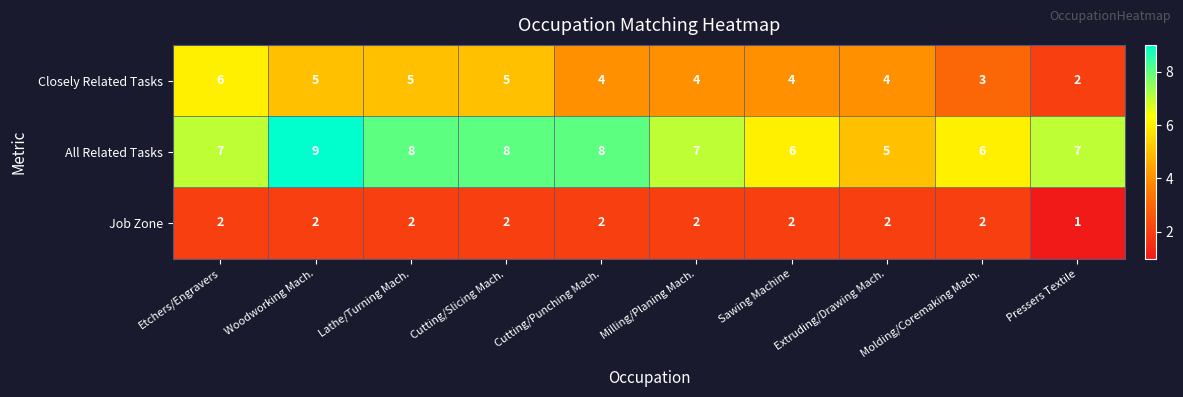

Which category has the lowest value across all series?

Pressers Textile